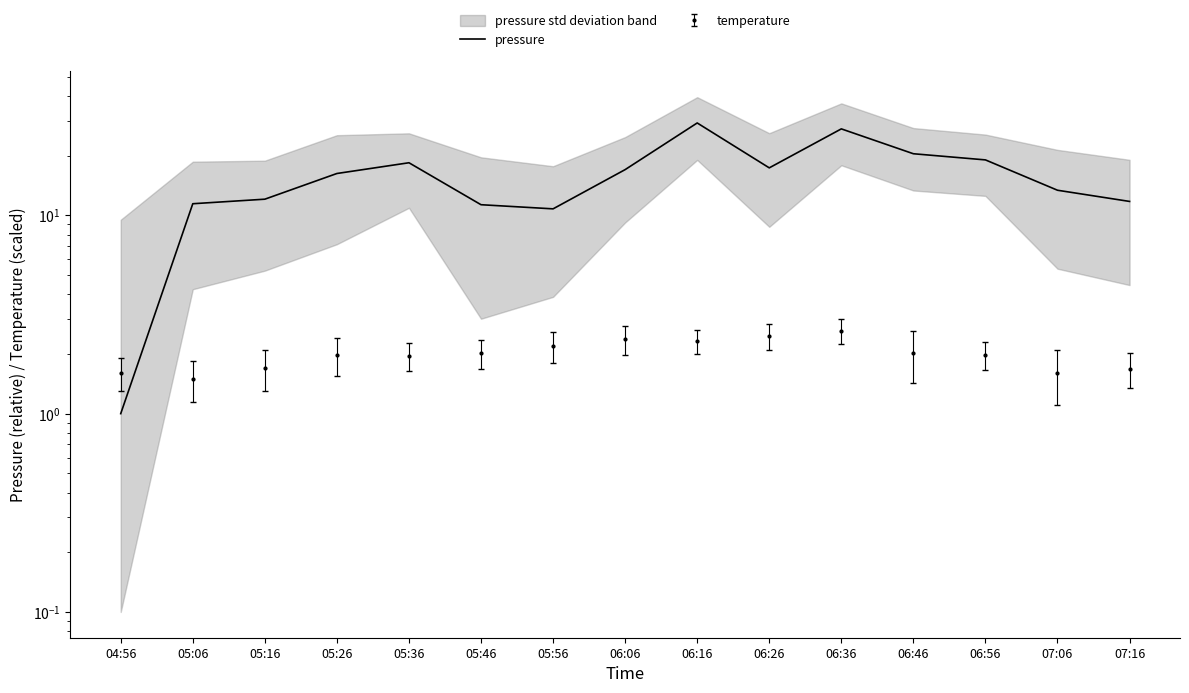

Which category has the lowest value across all series?

04:56